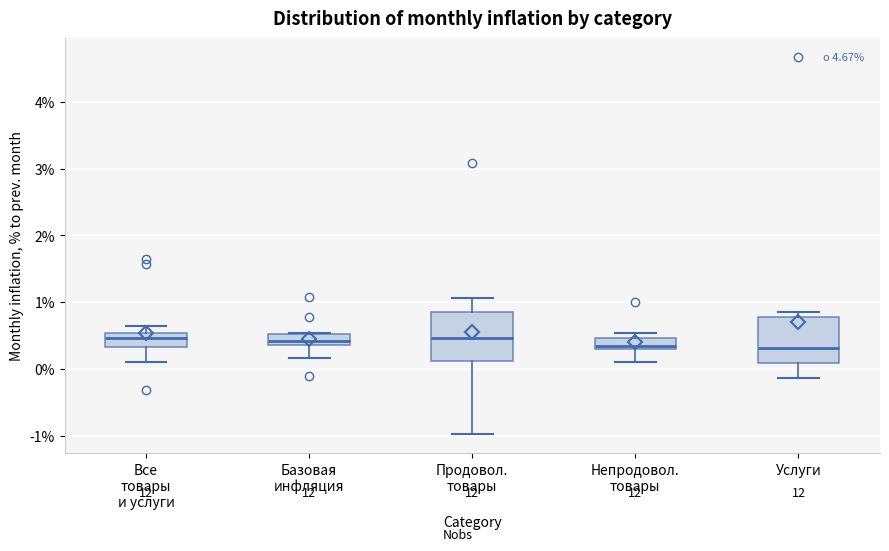

Where is the upper edge of the box for Услуги on the y-axis? The values are not printed on the chart, so give them approximately, as read against the axis.

0.8